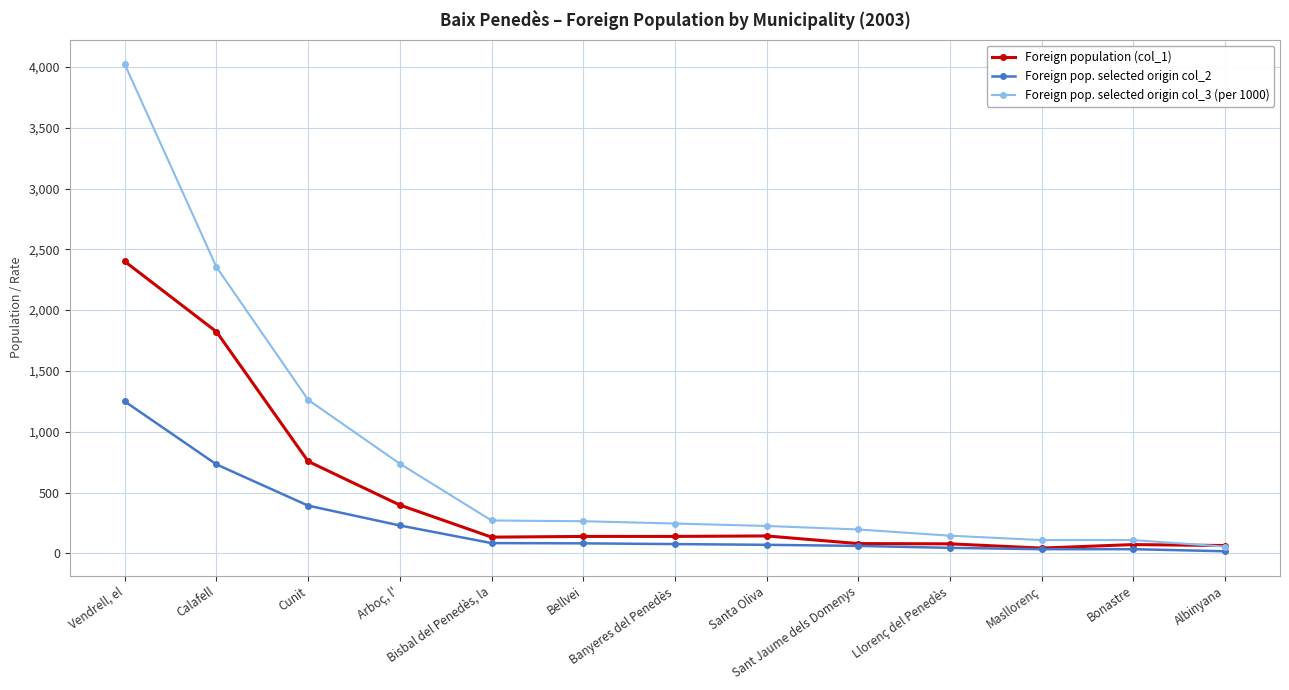

Which series has the widest spread of values?

Foreign pop. selected origin col_3 (per 1000)